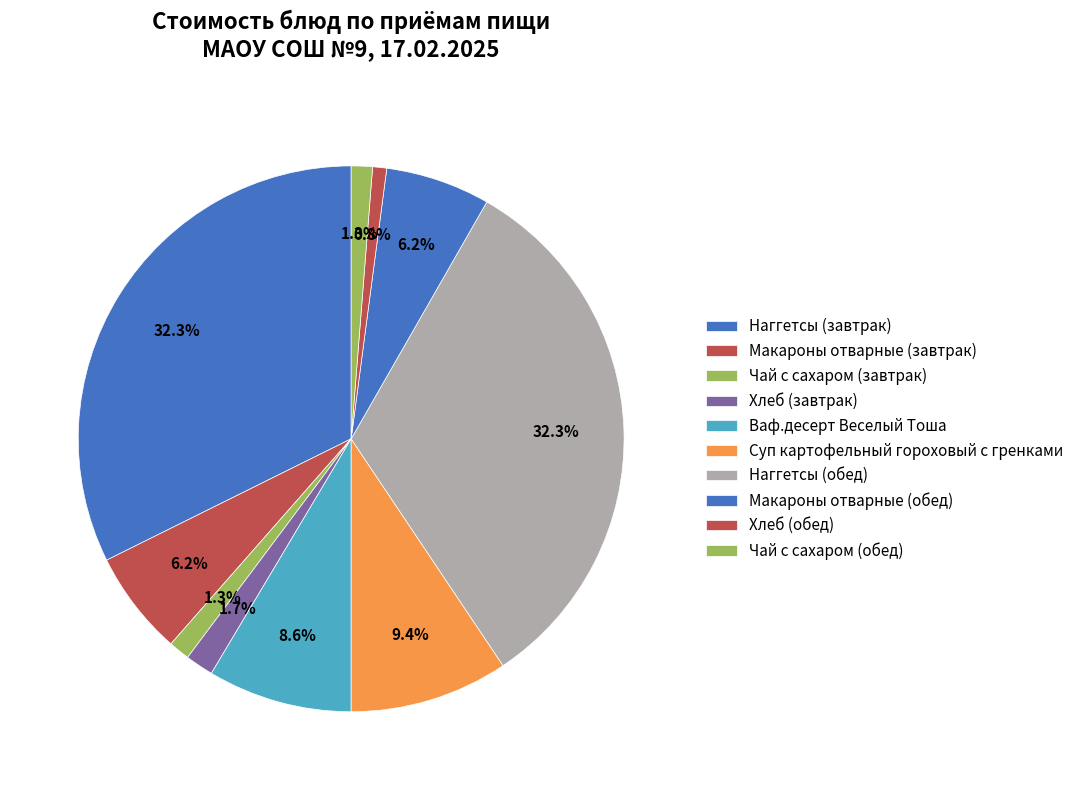

How many slices are in this pie chart?

10